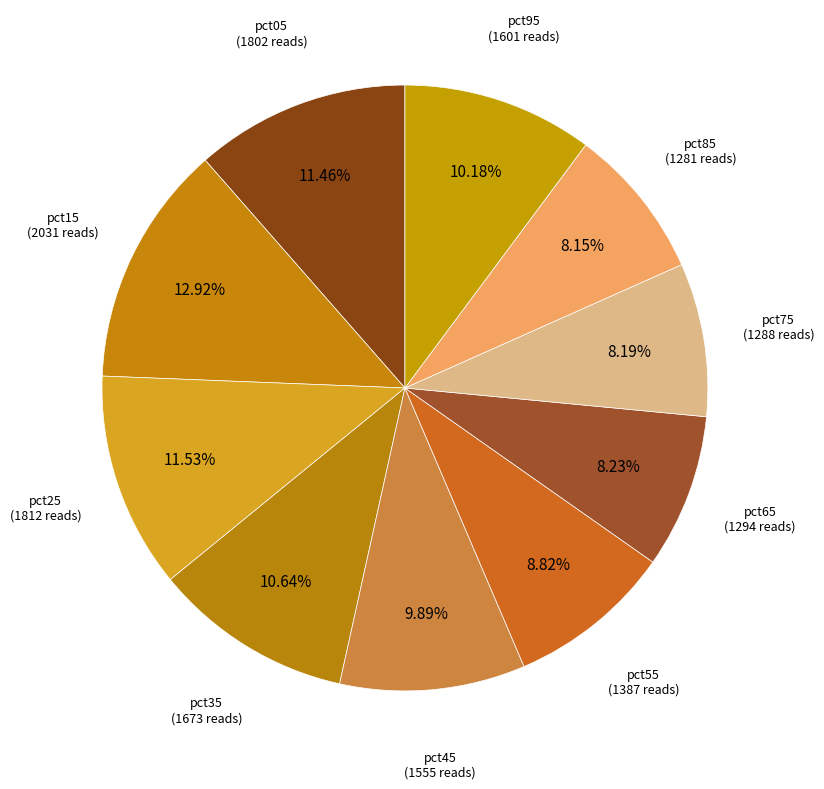

Rank the categories by value from lowest to highest.

pct85, pct75, pct65, pct55, pct45, pct95, pct35, pct05, pct25, pct15